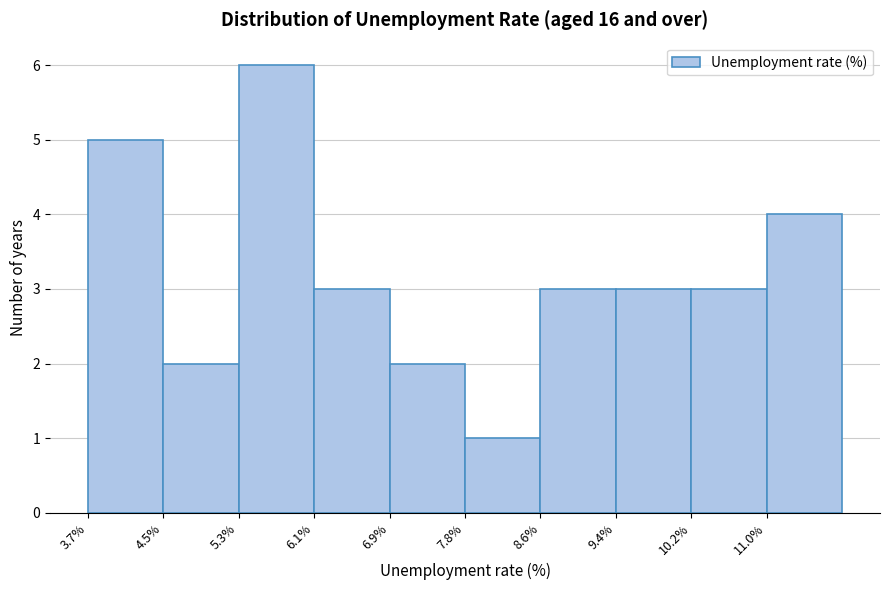

Reading left to right, transcribe this chart: for each bar, give the range it covers on the x-axis and its height. Neither the bar edges nor the heights are printed on the chart, so give them approximately, as read against the axes.

3.70 to 4.51: 5
4.51 to 5.32: 2
5.32 to 6.13: 6
6.13 to 6.94: 3
6.94 to 7.75: 2
7.75 to 8.56: 1
8.56 to 9.37: 3
9.37 to 10.18: 3
10.18 to 10.99: 3
10.99 to 11.80: 4